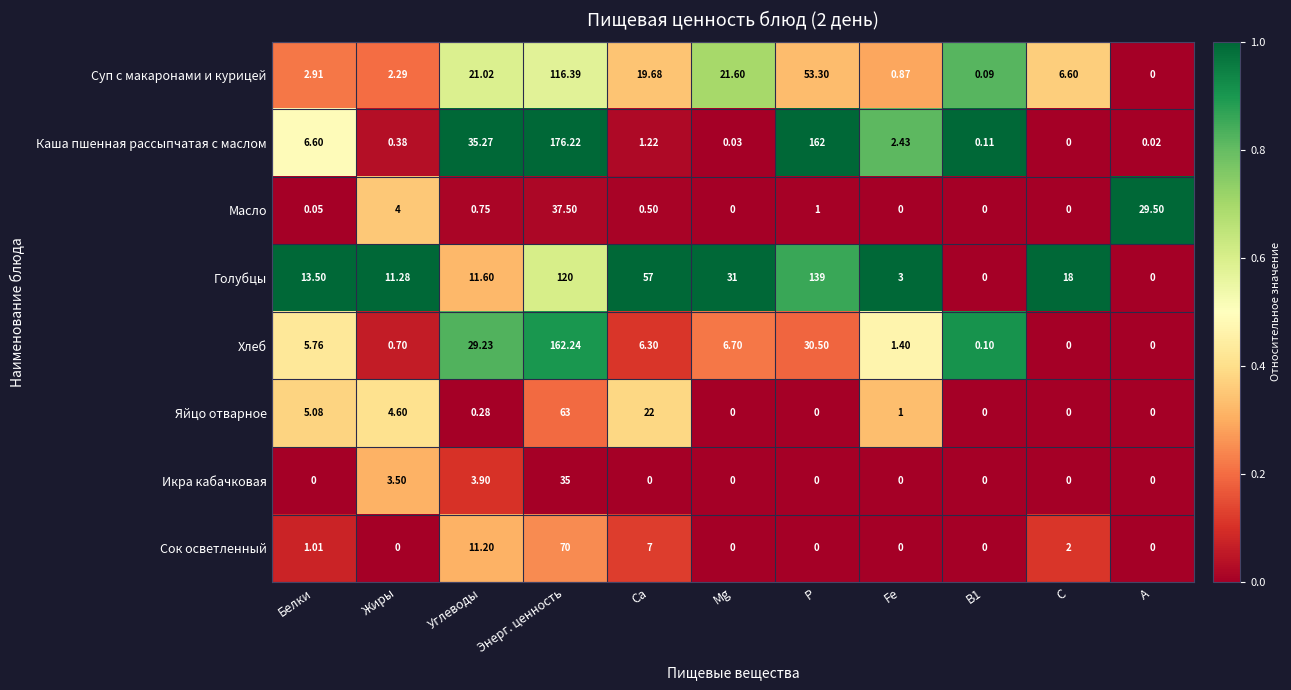

Which series has the largest total across all categories?

Голубцы